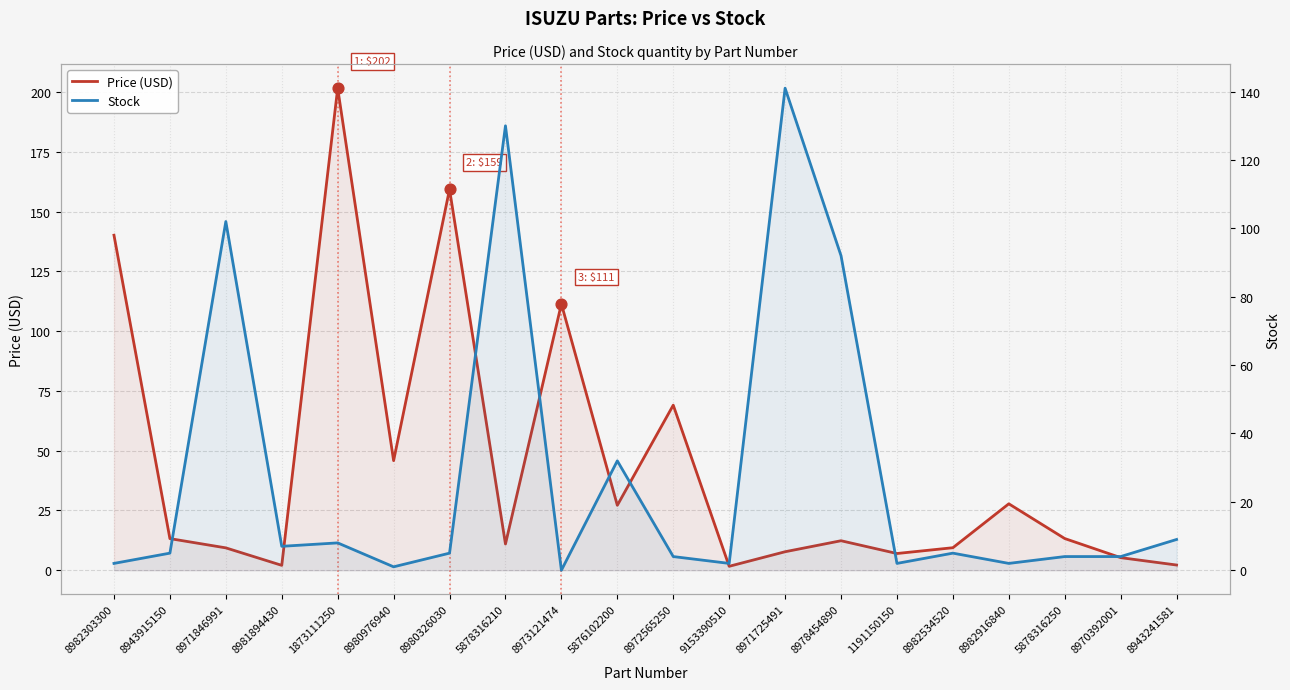

Which series has the largest total across all categories?

Price (USD)